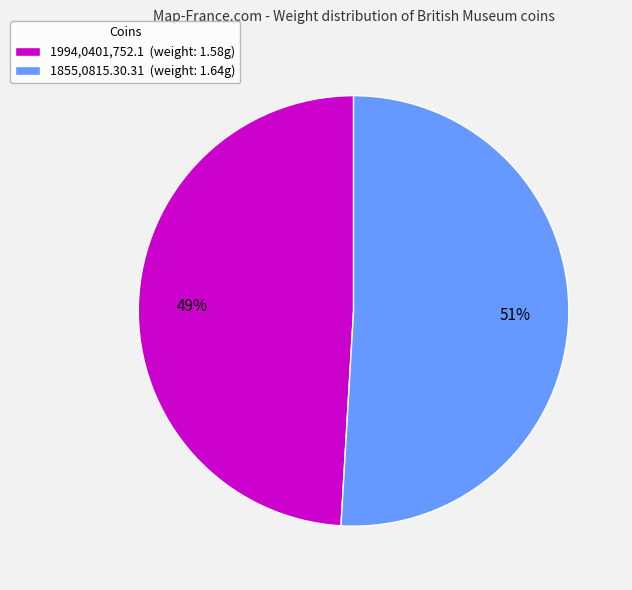

To the nearest percent, what is the difference between the largest and smallest slice percentages?

2%